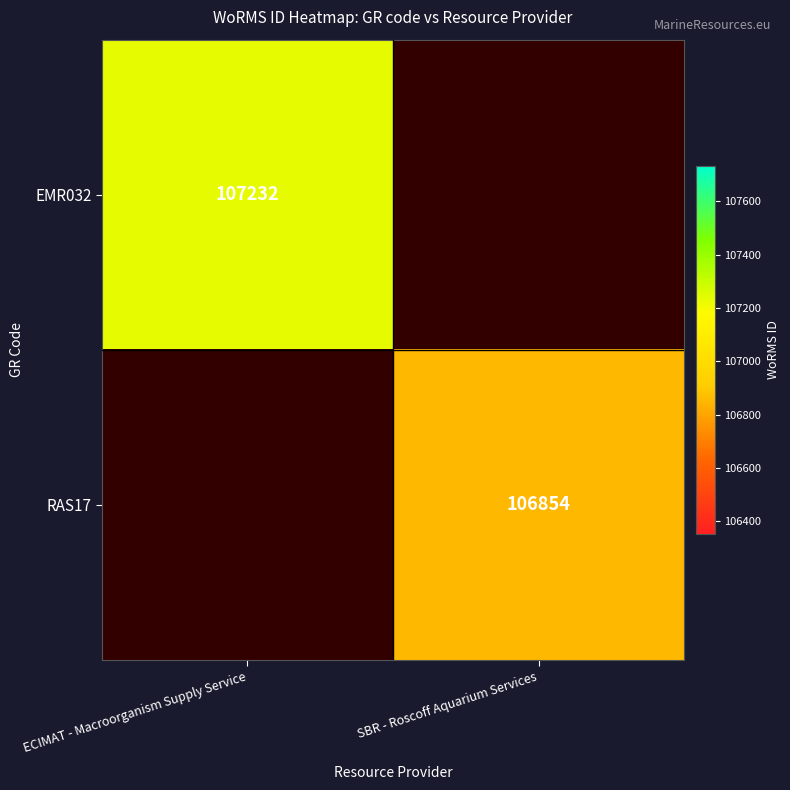

Is it true that EMR032 equals 107232 at ECIMAT - Macroorganism Supply Service?

True